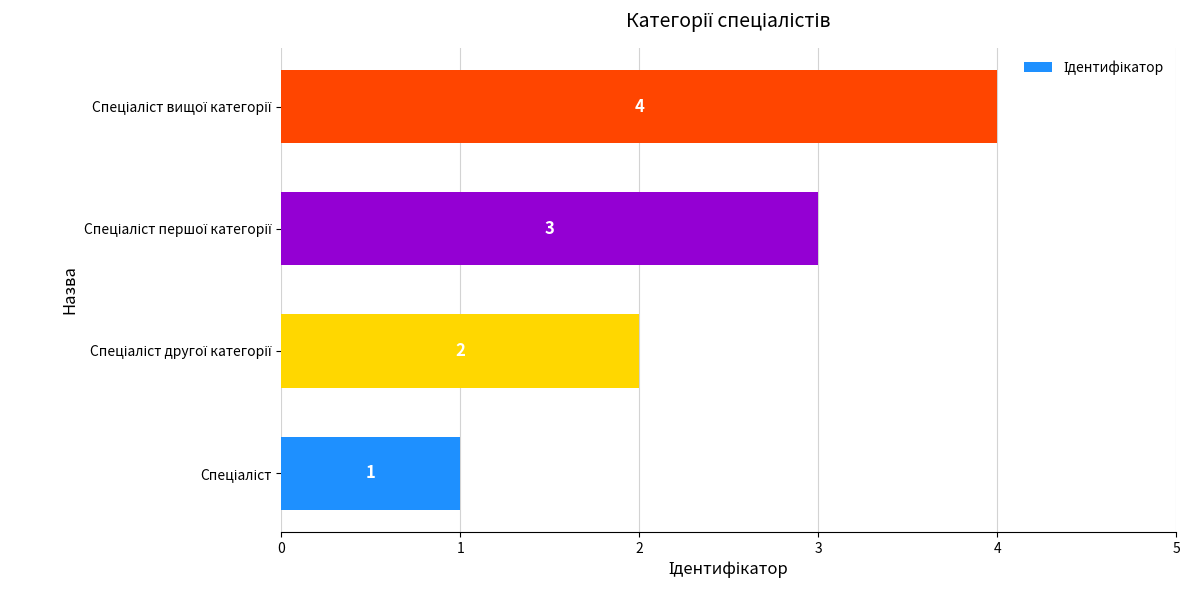

What is the minimum value shown in the chart?

1